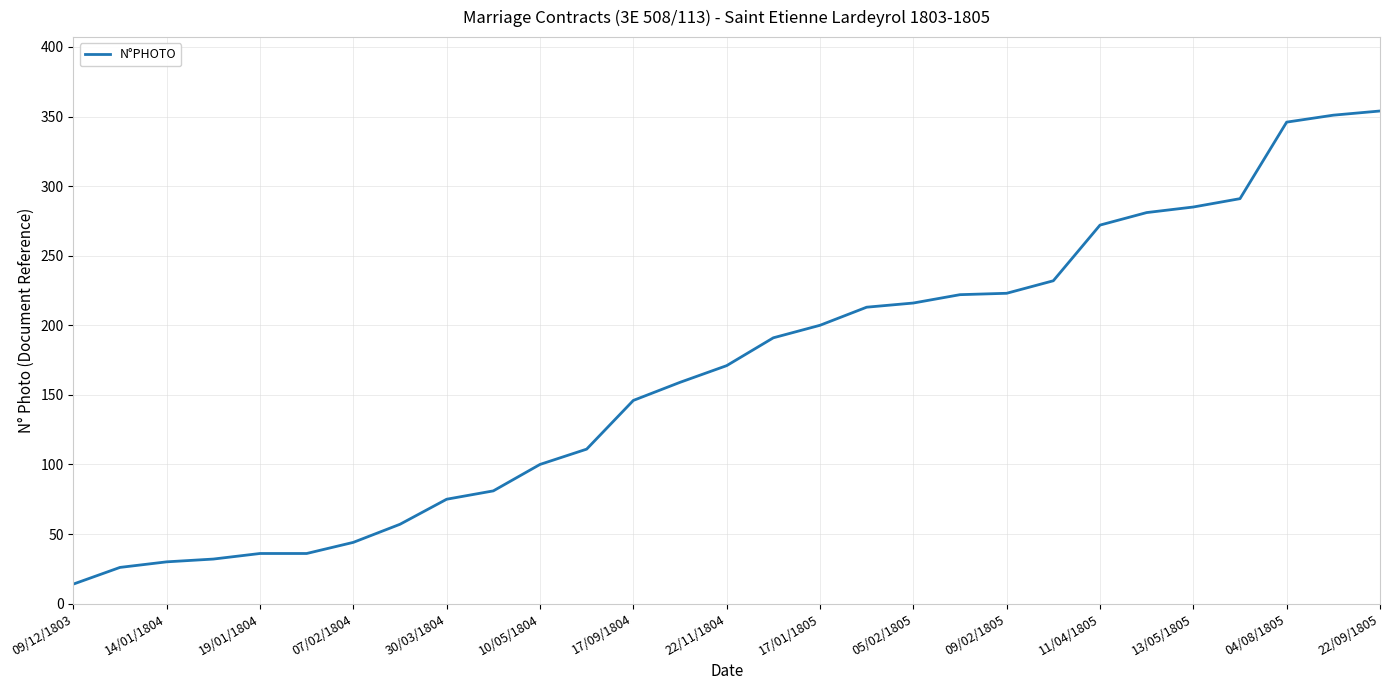

How many values are below 171?

14